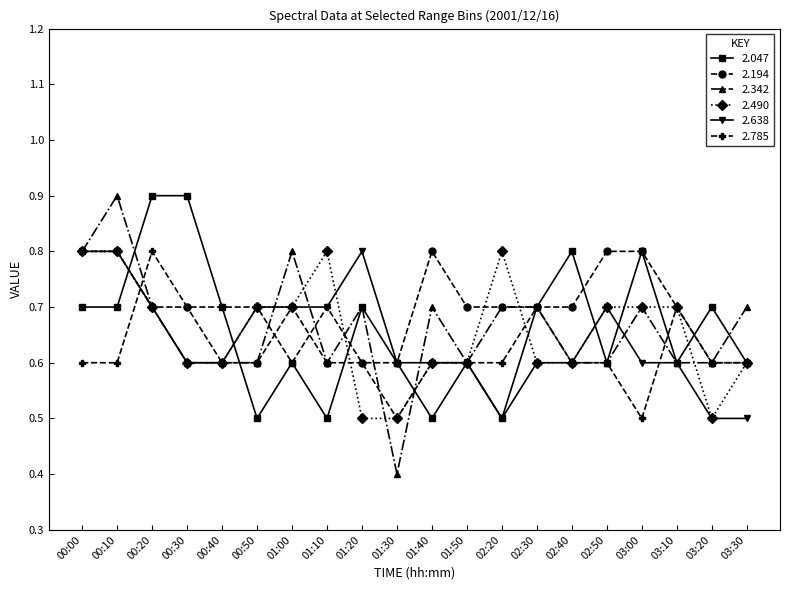

Count the number of data series in this chart.

6